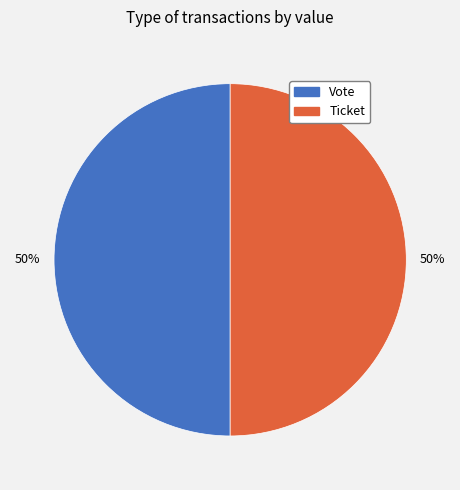

Is the sum of Ticket and Vote greater than half?

Yes